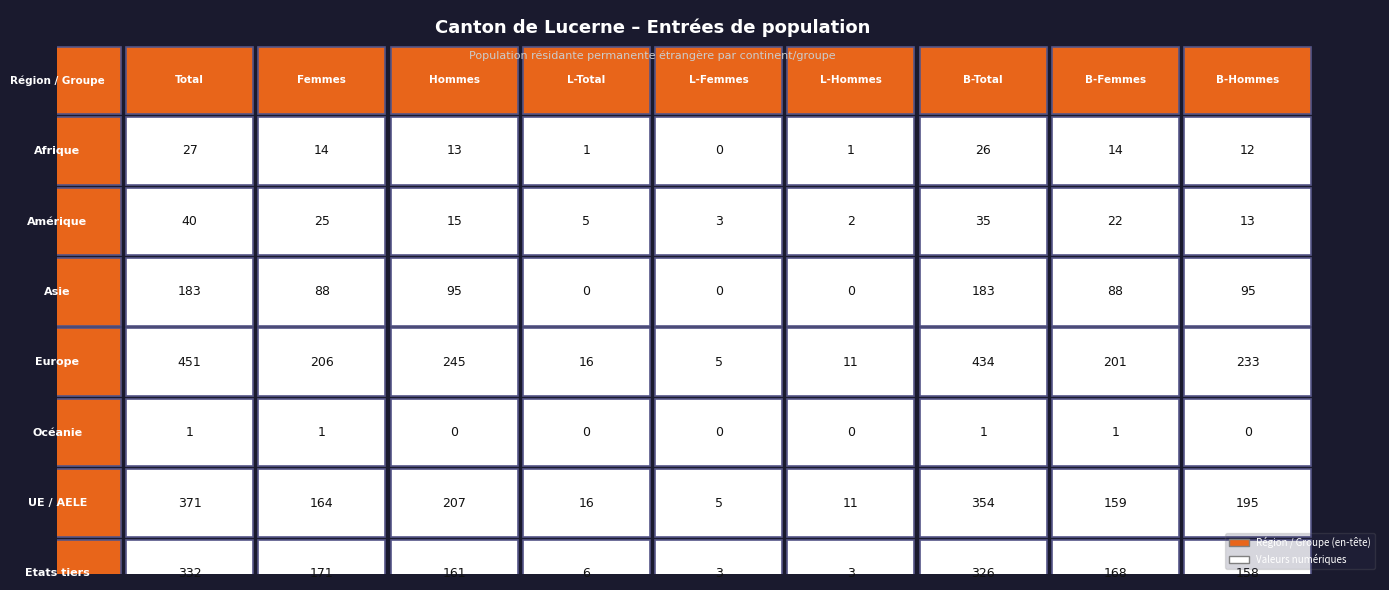

Reading right to left, list all the values displayed in this chart.

Afrique: 8=12	7=14	6=26	5=1	4=0	3=1	2=13	1=14	0=27
Amérique: 8=13	7=22	6=35	5=2	4=3	3=5	2=15	1=25	0=40
Asie: 8=95	7=88	6=183	5=0	4=0	3=0	2=95	1=88	0=183
Europe: 8=233	7=201	6=434	5=11	4=5	3=16	2=245	1=206	0=451
Océanie: 8=0	7=1	6=1	5=0	4=0	3=0	2=0	1=1	0=1
UE / AELE: 8=195	7=159	6=354	5=11	4=5	3=16	2=207	1=164	0=371
Etats tiers: 8=158	7=168	6=326	5=3	4=3	3=6	2=161	1=171	0=332